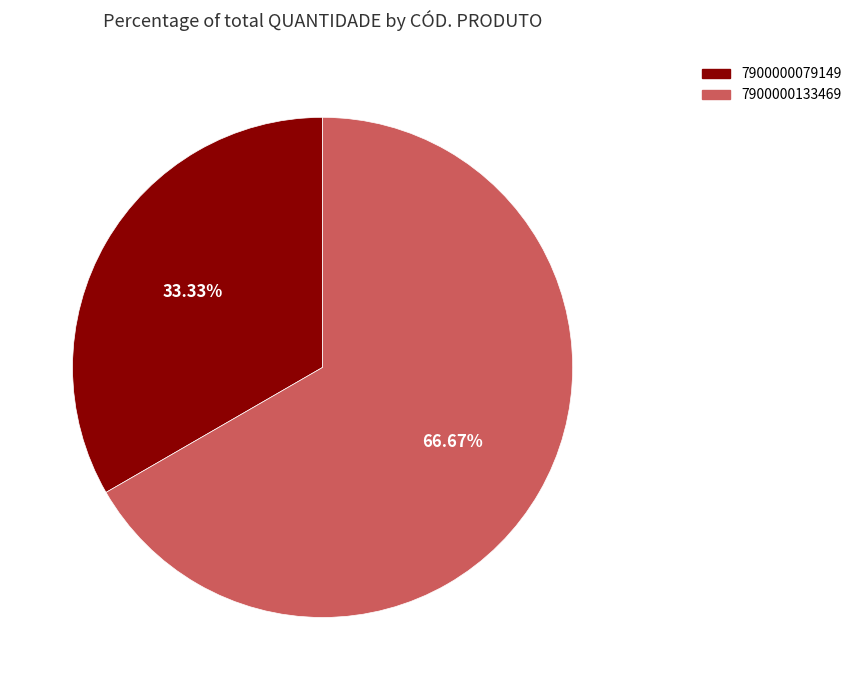

Rank the categories by value from highest to lowest.

7900000133469, 7900000079149